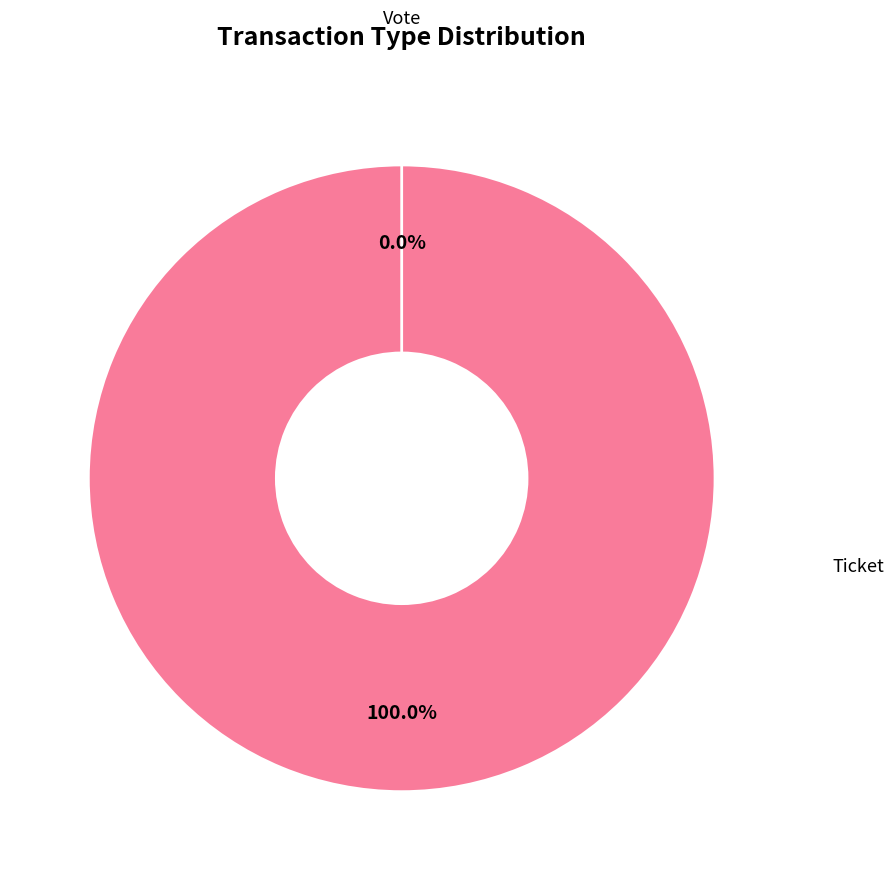

Which slice represents more than half of the pie?

Vote